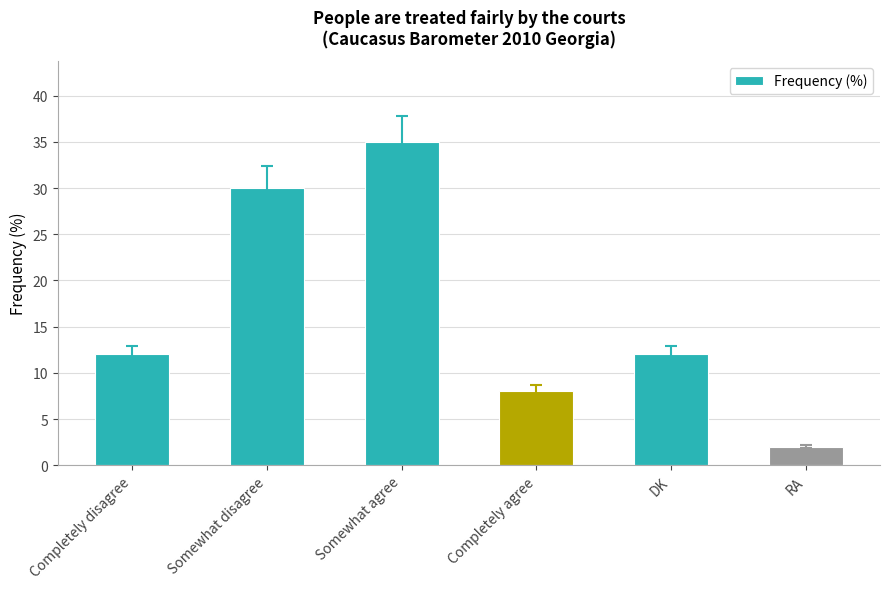

How many distinct data groups are displayed?

1